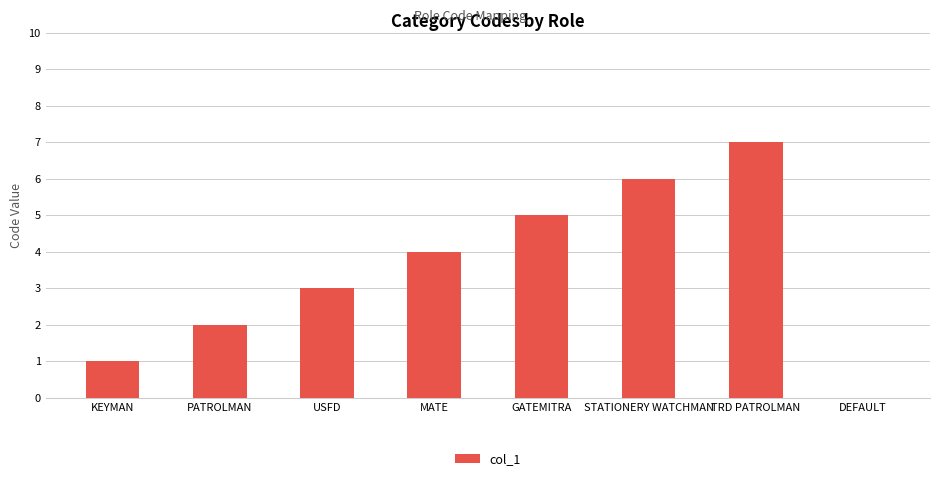

Which category has the highest value across all series?

TRD PATROLMAN